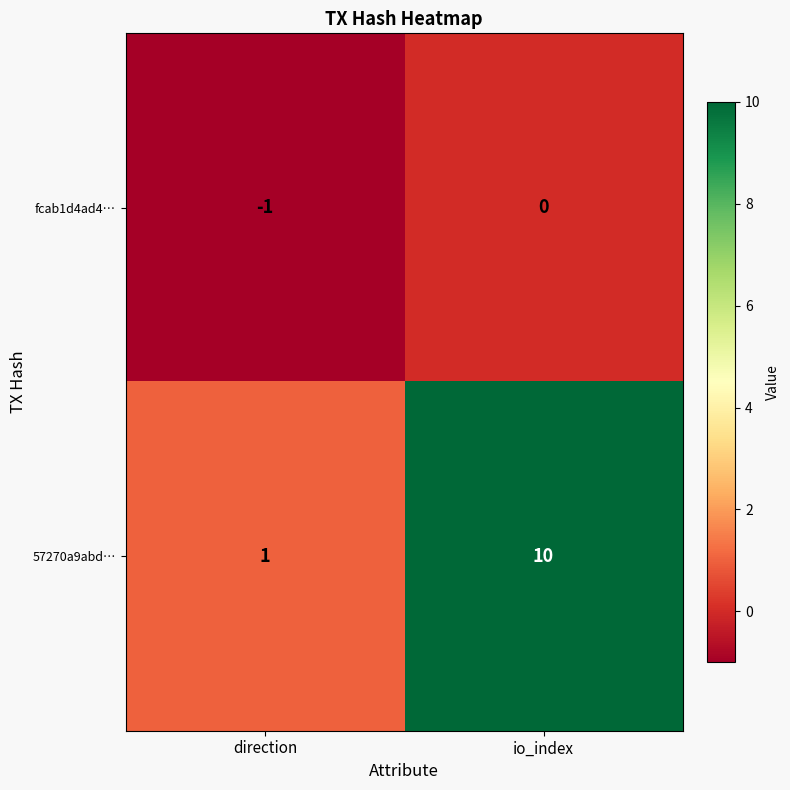

Rank the series at direction from highest to lowest value.

57270a9abd…, fcab1d4ad4…